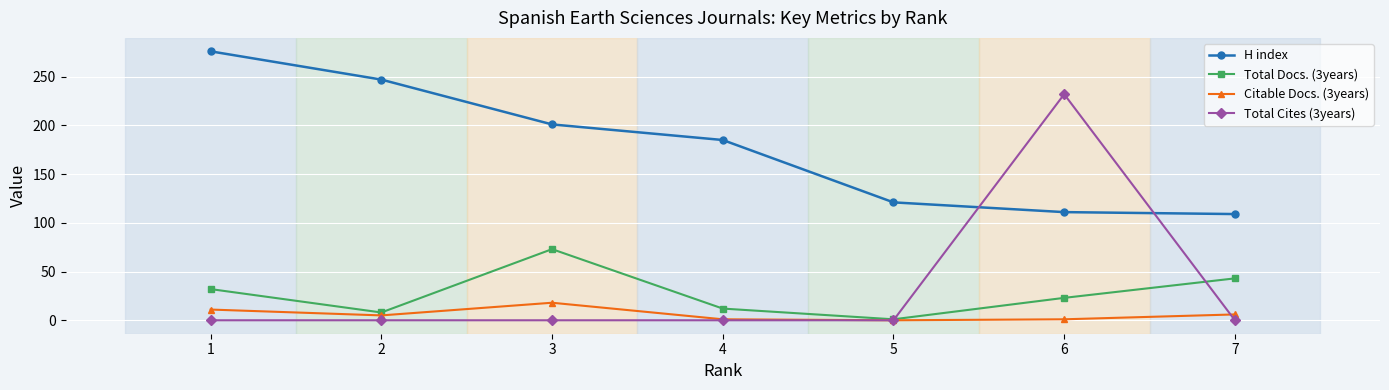

Is the value of H index at 3 greater than the value of Total Cites (3years) at 2?

Yes